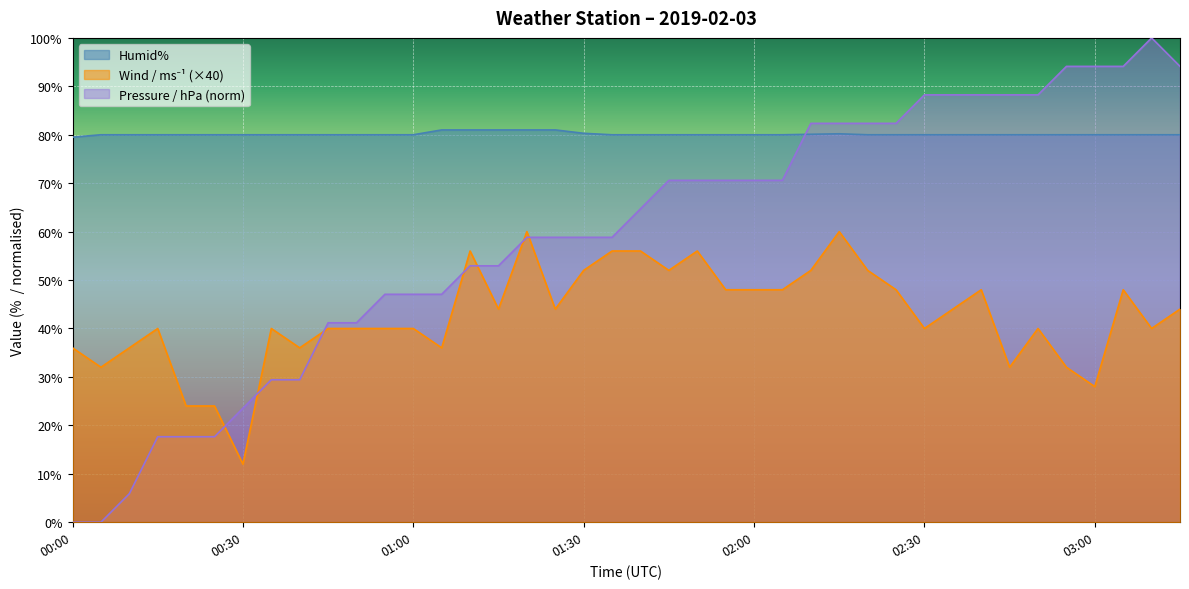

At which label does Humid% first exceed 80?

01:05